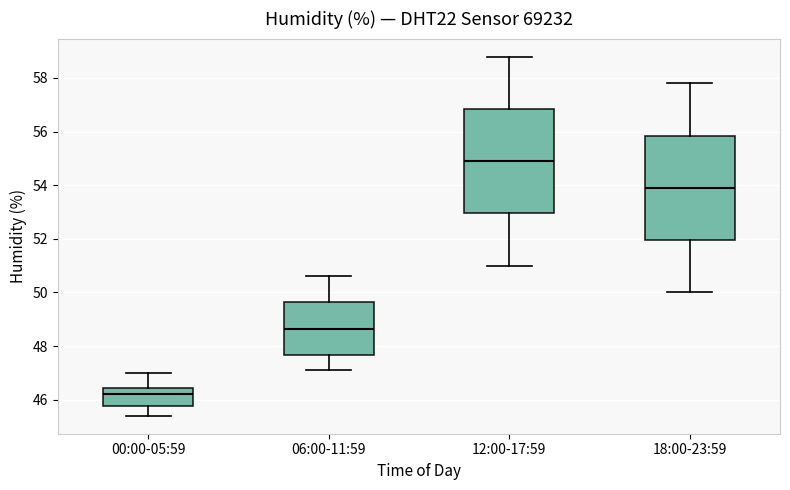

Reading left to right, transcribe this box plot: for each box, give where its median line is, the range the box spans, and where its two whiskers end, as read against the y-axis. The values are not printed on the chart, so give them approximately, as read against the axis.

00:00-05:59: median 46.2, box 45.8 to 46.4, whiskers 45.4 to 47.0
06:00-11:59: median 48.6, box 47.6 to 49.6, whiskers 47.2 to 50.6
12:00-17:59: median 55.0, box 53.0 to 56.8, whiskers 51.0 to 58.8
18:00-23:59: median 54.0, box 52.0 to 55.8, whiskers 50.0 to 57.8